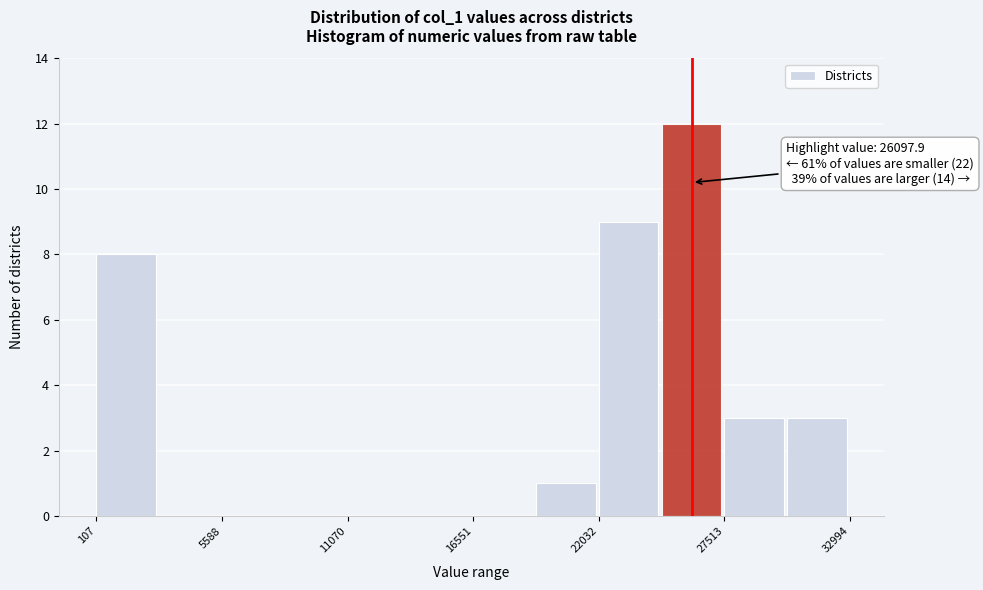

Read against the x-axis, roughly where is the centre of the tallest bar?

26000